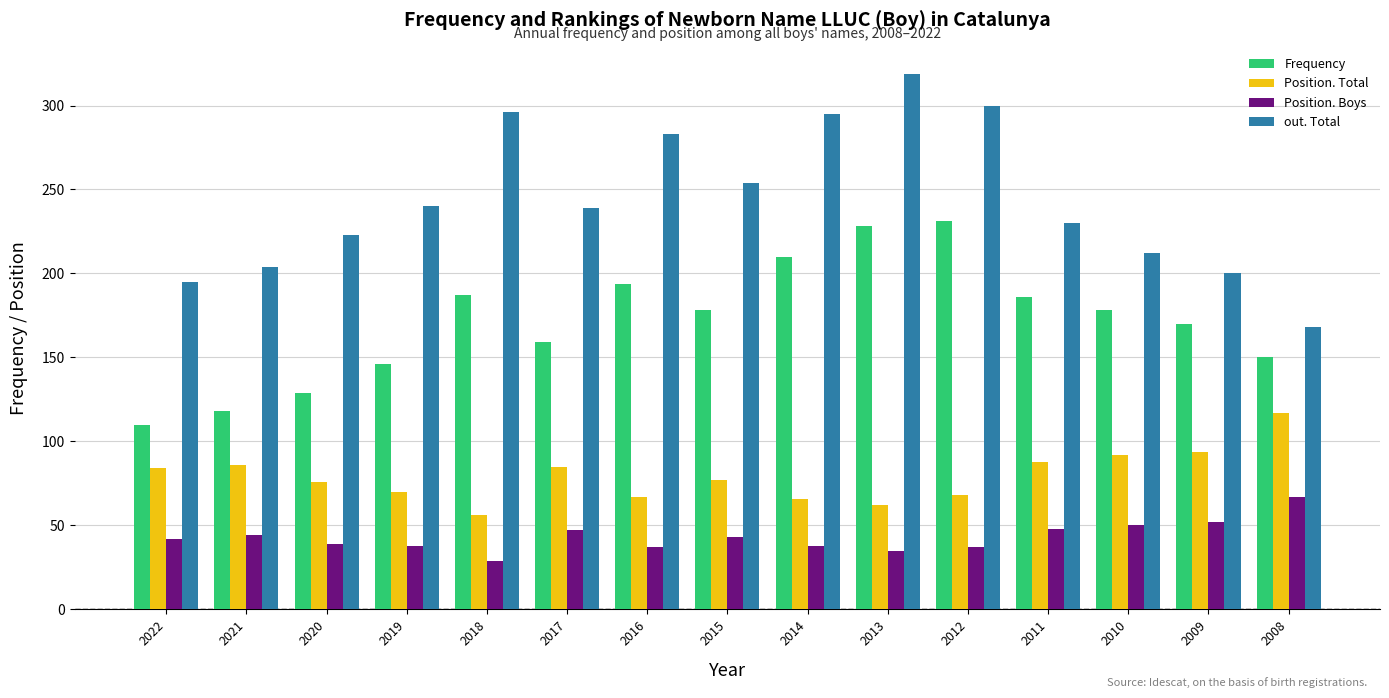

Read the Frequency value at 2015, to the nearest 10.

180